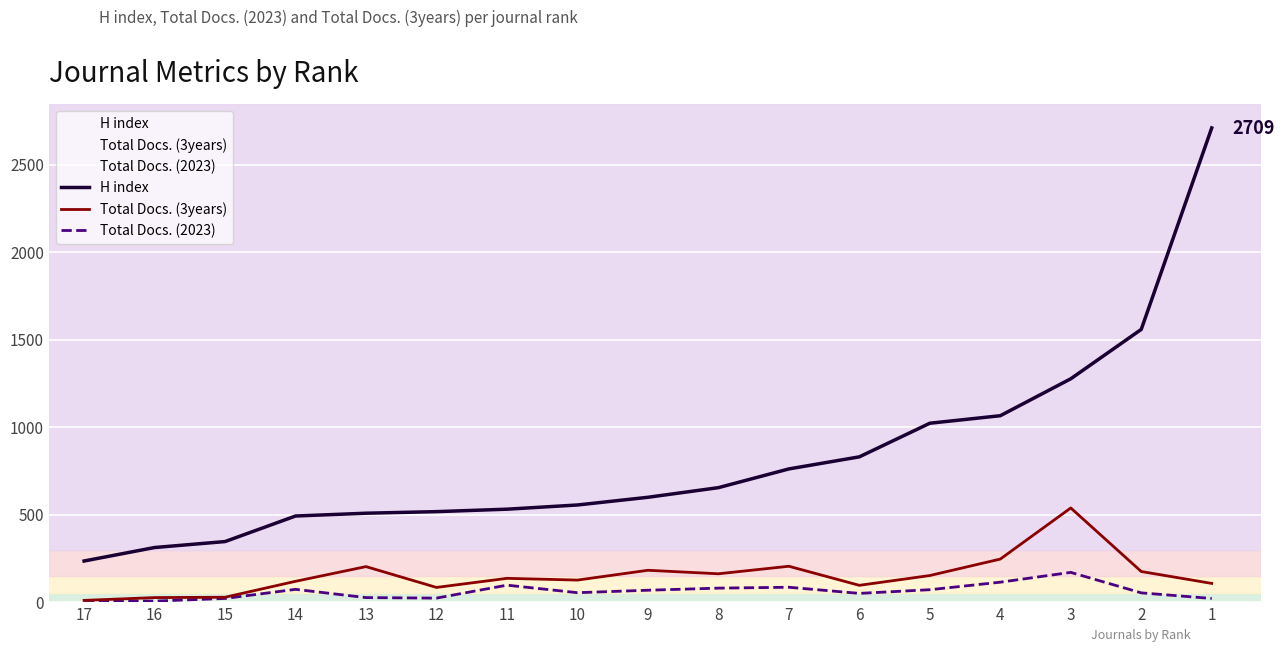

True or false: Total Docs. (2023) has a value of 85 at 7.

True